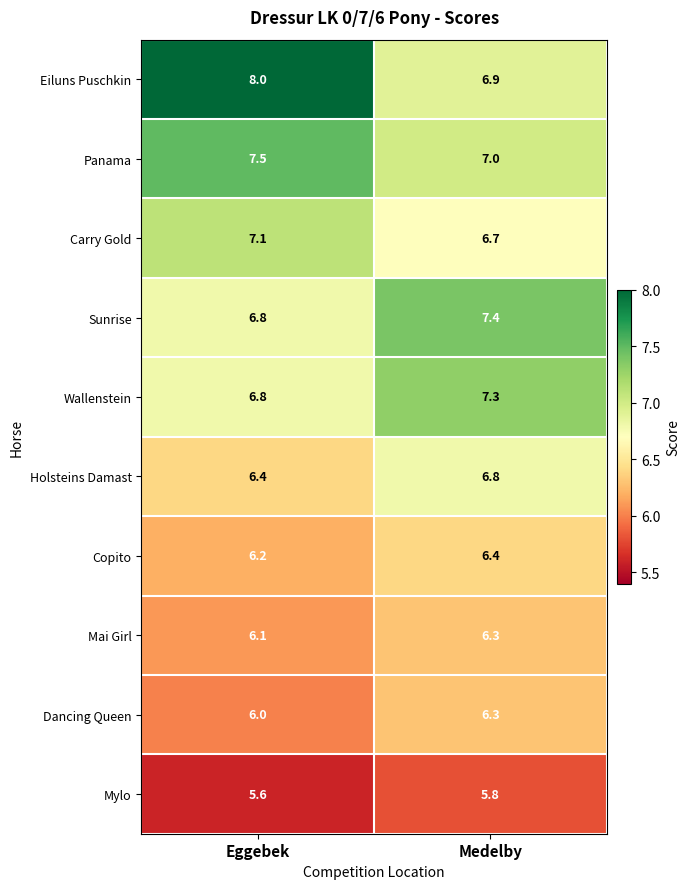

Reading left to right, extract all data points from this chart.

Eiluns Puschkin: Eggebek=8.0	Medelby=6.9
Panama: Eggebek=7.5	Medelby=7.0
Carry Gold: Eggebek=7.1	Medelby=6.7
Sunrise: Eggebek=6.8	Medelby=7.4
Wallenstein: Eggebek=6.8	Medelby=7.3
Holsteins Damast: Eggebek=6.4	Medelby=6.8
Copito: Eggebek=6.2	Medelby=6.4
Mai Girl: Eggebek=6.1	Medelby=6.3
Dancing Queen: Eggebek=6.0	Medelby=6.3
Mylo: Eggebek=5.6	Medelby=5.8